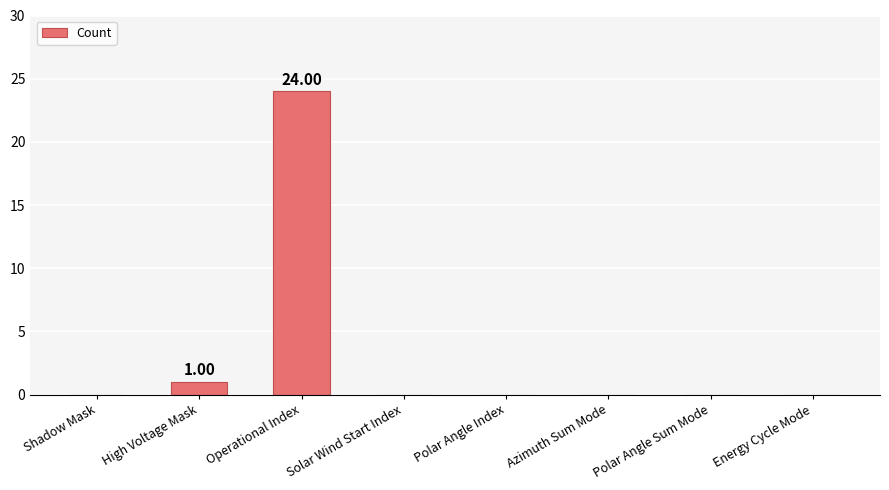

Which has a higher value, Polar Angle Sum Mode or High Voltage Mask?

High Voltage Mask